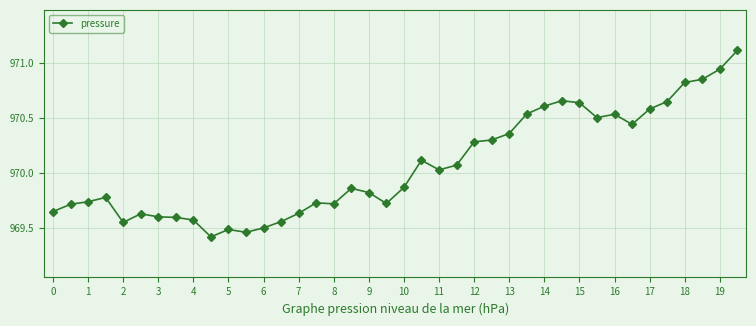

True or false: there are more than 0 points higher than both neighbors.

True